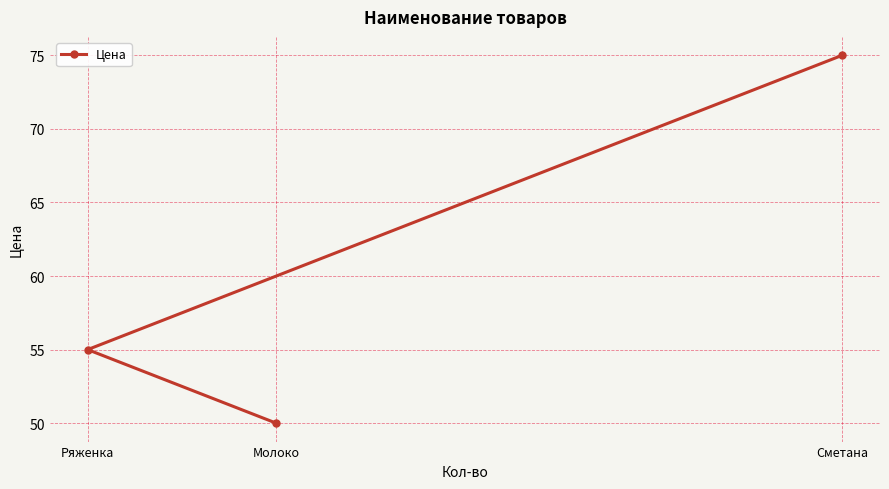

What is the greatest value displayed?

75